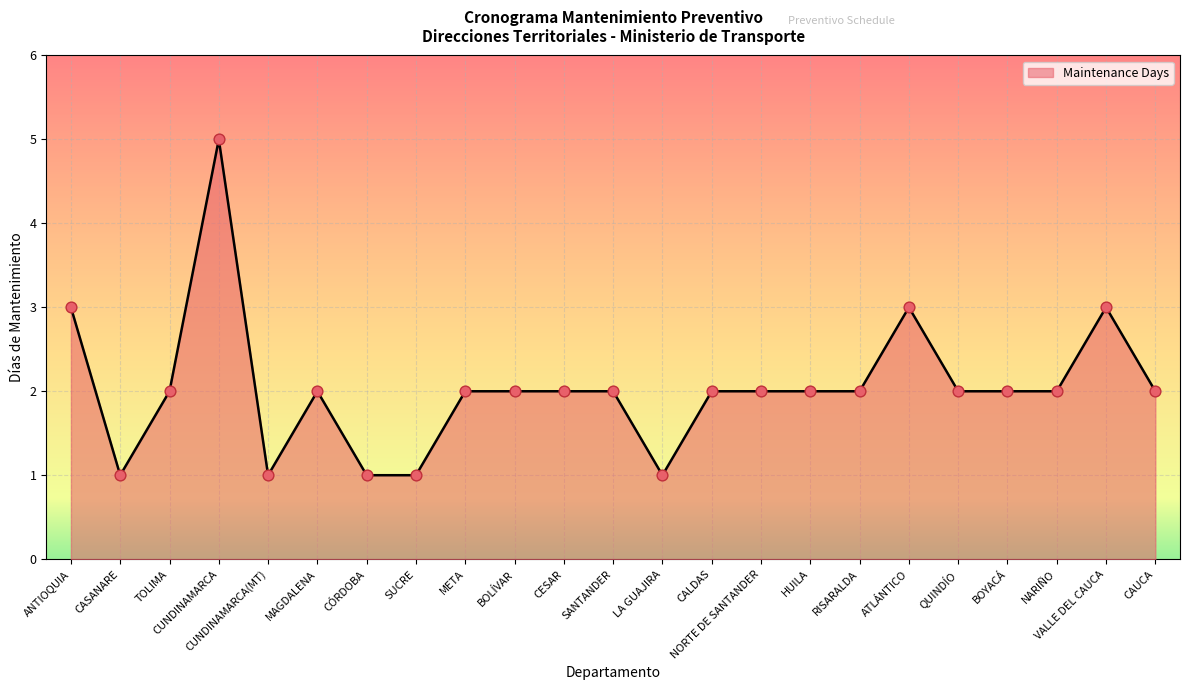

Between CAUCA and CUNDINAMARCA(MT), which is larger?

CAUCA